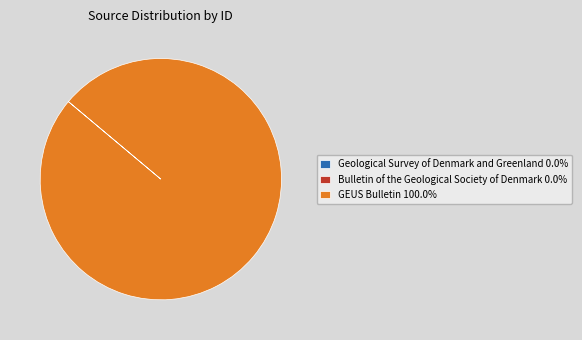

Does GEUS Bulletin 100.0% represent more than half of the total?

Yes